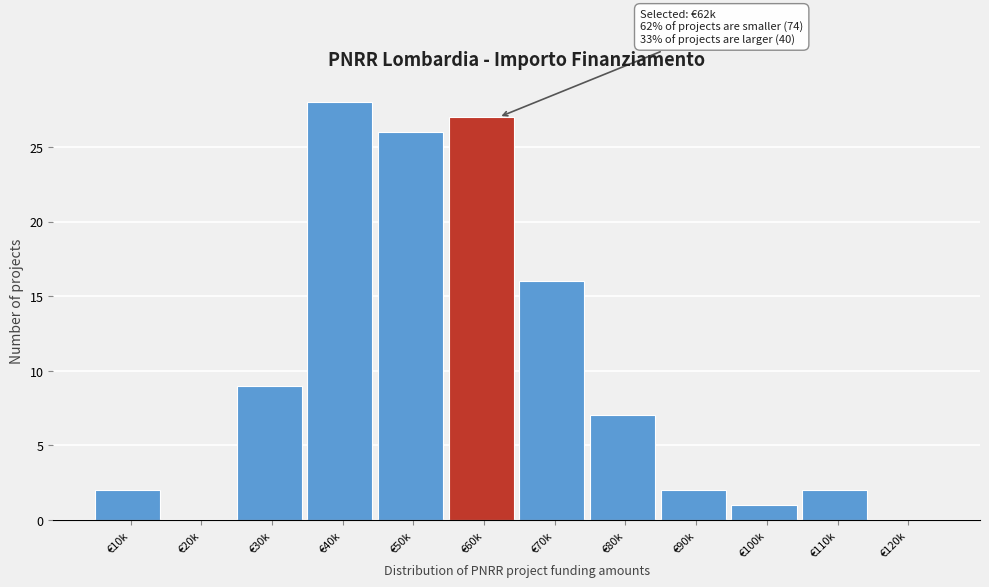

Reading left to right, list all the values displayed in this chart.

€10k=2	€20k=0	€30k=9	€40k=28	€50k=26	€60k=27	€70k=16	€80k=7	€90k=2	€100k=1	€110k=2	€120k=0